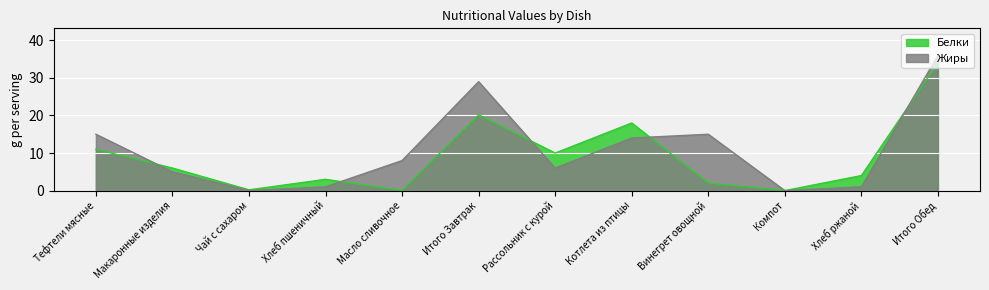

What is the label of the 10th point from the right?

Чай с сахаром